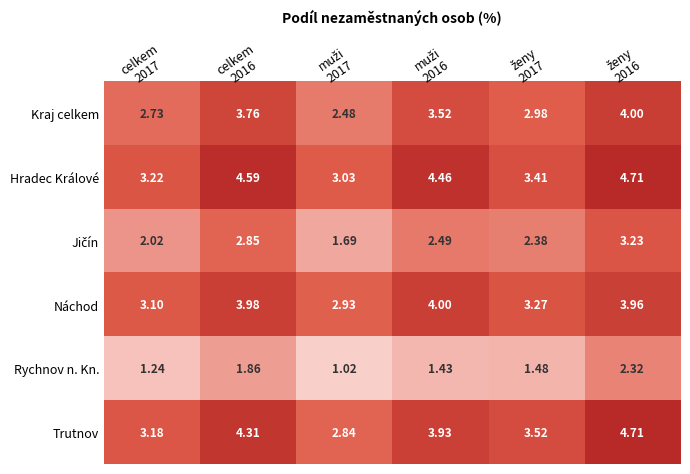

Which series has the largest total across all categories?

Hradec Králové